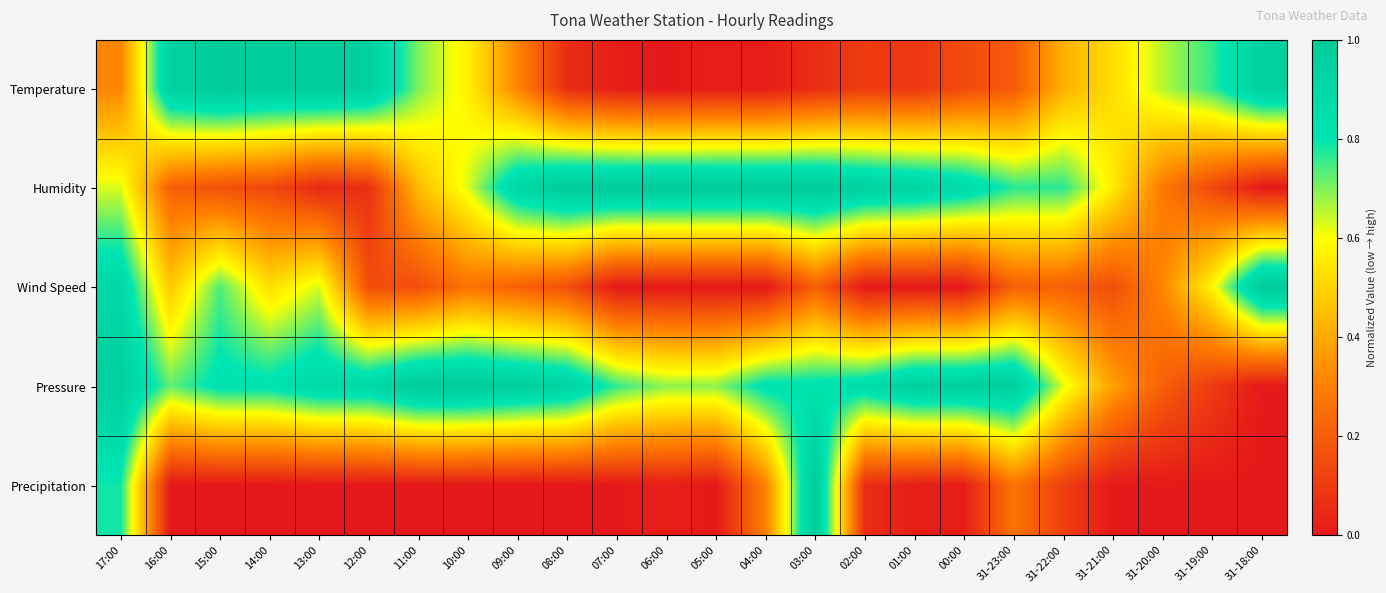

Reading left to right, list all the values displayed in this chart.

Temperature: 17:00=0.3	16:00=0.9	15:00=1.0	14:00=1.0	13:00=1.0	12:00=1.0	11:00=0.7	10:00=0.6	09:00=0.3	08:00=0.1	07:00=0.0	06:00=0.0	05:00=0.0	04:00=0.0	03:00=0.1	02:00=0.1	01:00=0.1	00:00=0.1	31-23:00=0.2	31-22:00=0.4	31-21:00=0.5	31-20:00=0.7	31-19:00=0.8	31-18:00=1.0
Humidity: 17:00=0.6	16:00=0.2	15:00=0.2	14:00=0.1	13:00=0.0	12:00=0.1	11:00=0.4	10:00=0.6	09:00=0.9	08:00=1.0	07:00=1.0	06:00=1.0	05:00=1.0	04:00=1.0	03:00=1.0	02:00=1.0	01:00=0.9	00:00=0.9	31-23:00=0.8	31-22:00=0.8	31-21:00=0.6	31-20:00=0.3	31-19:00=0.1	31-18:00=0.0
Wind Speed: 17:00=0.9	16:00=0.5	15:00=0.7	14:00=0.5	13:00=0.6	12:00=0.2	11:00=0.2	10:00=0.3	09:00=0.2	08:00=0.2	07:00=0.0	06:00=0.0	05:00=0.0	04:00=0.0	03:00=0.2	02:00=0.0	01:00=0.0	00:00=0.0	31-23:00=0.2	31-22:00=0.2	31-21:00=0.2	31-20:00=0.3	31-19:00=0.6	31-18:00=1.0
Pressure: 17:00=1.0	16:00=0.7	15:00=0.8	14:00=0.8	13:00=0.9	12:00=0.9	11:00=1.0	10:00=1.0	09:00=1.0	08:00=0.9	07:00=0.8	06:00=0.7	05:00=0.7	04:00=0.8	03:00=0.8	02:00=0.9	01:00=1.0	00:00=1.0	31-23:00=1.0	31-22:00=0.6	31-21:00=0.4	31-20:00=0.2	31-19:00=0.1	31-18:00=0.0
Precipitation: 17:00=0.8	16:00=0.0	15:00=0.0	14:00=0.0	13:00=0.0	12:00=0.0	11:00=0.0	10:00=0.0	09:00=0.0	08:00=0.0	07:00=0.0	06:00=0.0	05:00=0.0	04:00=0.3	03:00=1.0	02:00=0.1	01:00=0.0	00:00=0.0	31-23:00=0.3	31-22:00=0.1	31-21:00=0.0	31-20:00=0.0	31-19:00=0.0	31-18:00=0.0